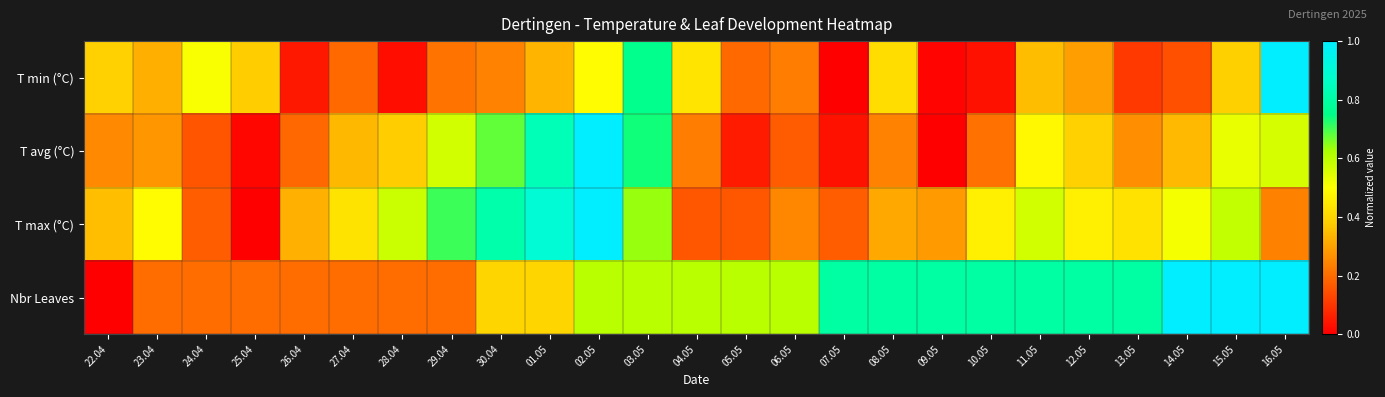

At which category is the sum across all series the highest?

02.05